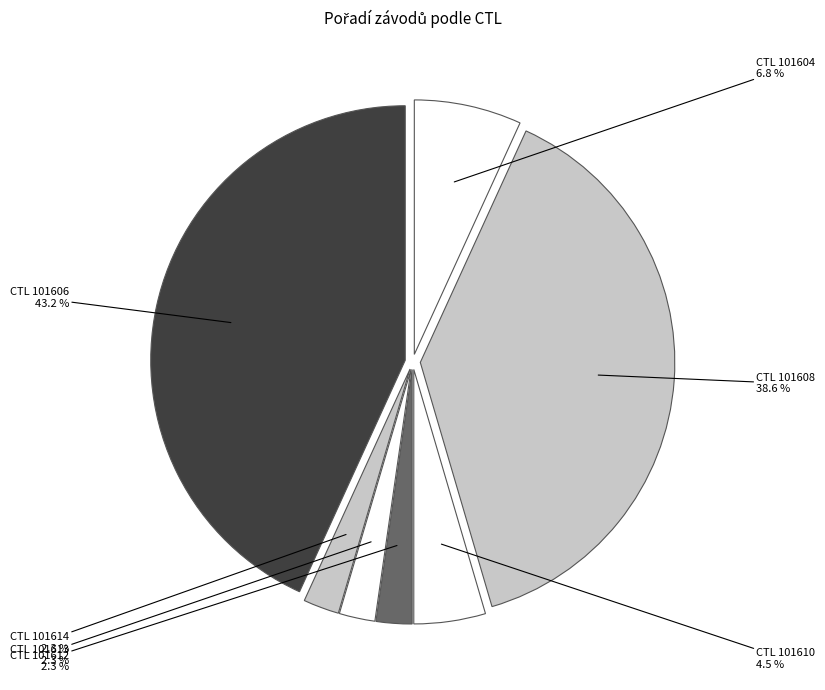

What is the largest slice in the pie chart?

CTL 101606